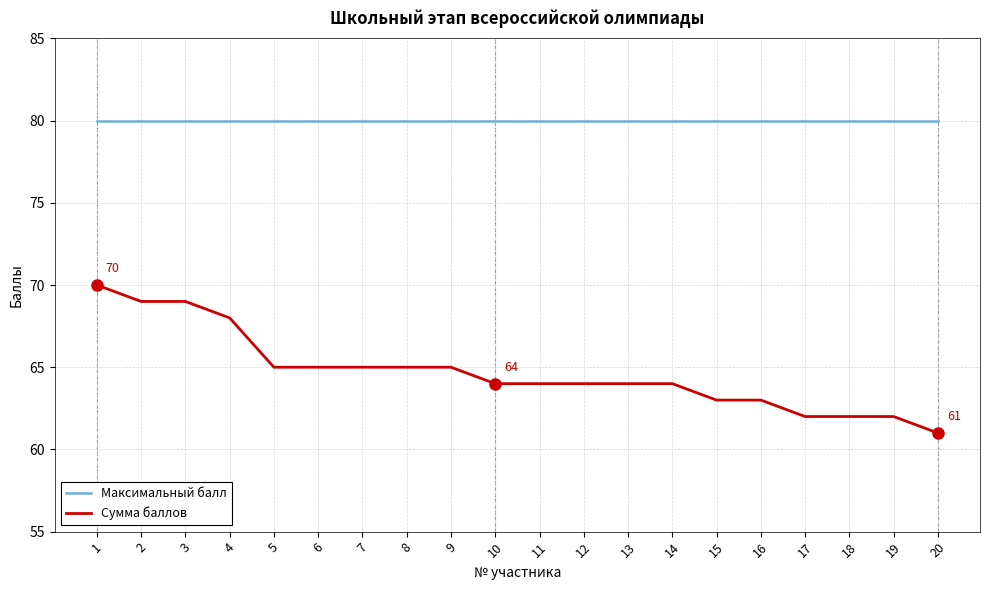

What value does the Максимальный балл series have at 7?

80